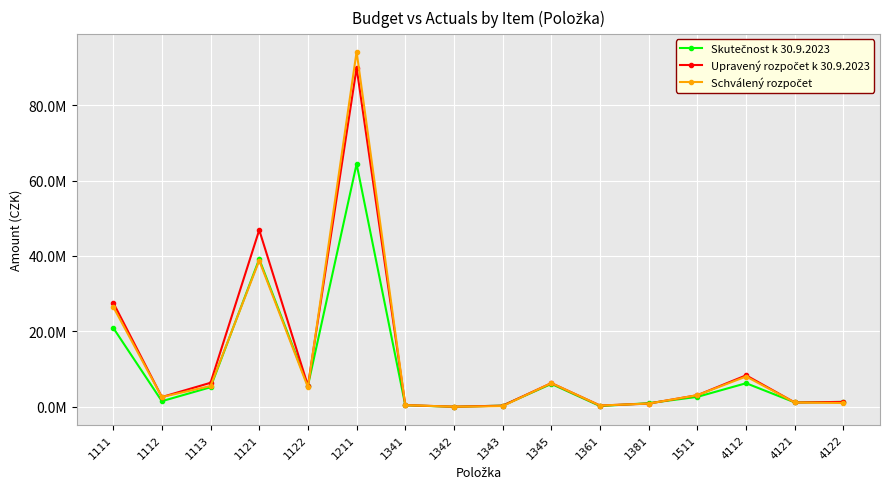

Is this an area chart (filled region under the line)?

No